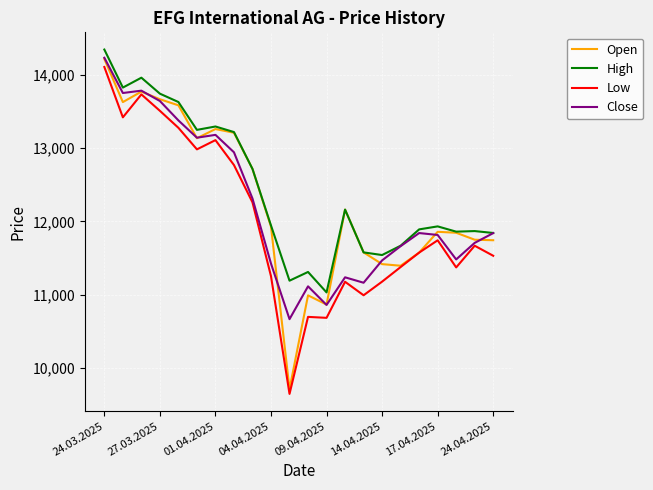

In Low, how many points are higher than both neighbors (excluding endpoints)?

6